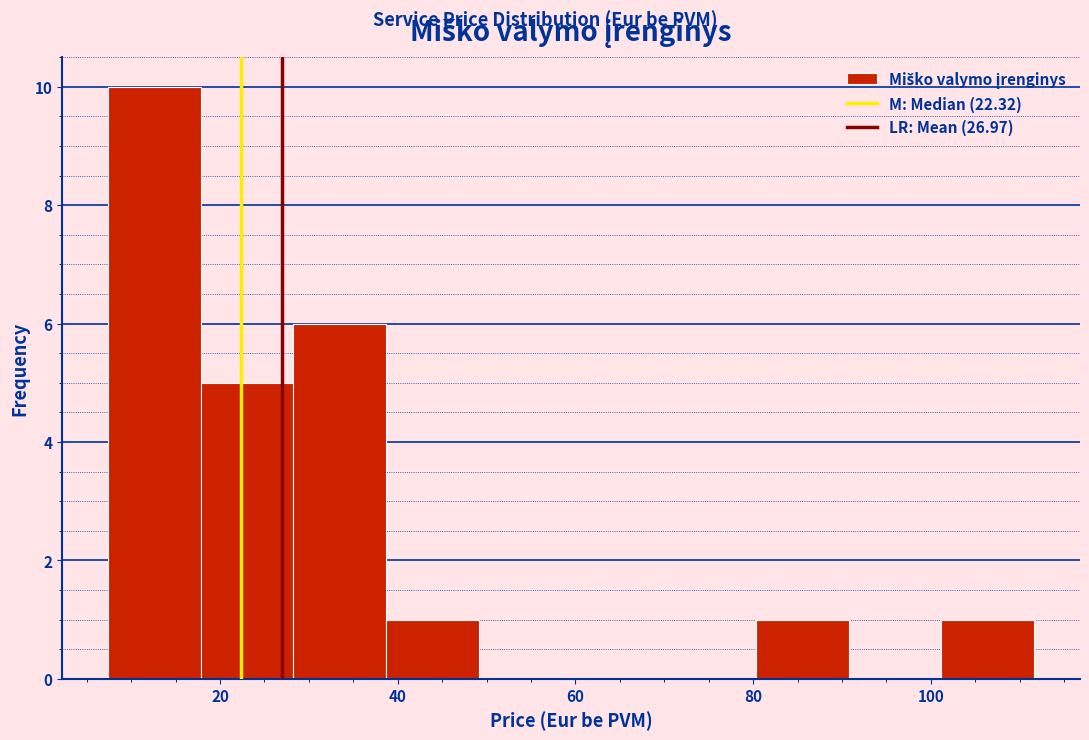

How tall is the bar that spans 80 to 90 on the x-axis? Neither the bar edges nor the heights are printed on the chart, so give them approximately, as read against the axes.

1